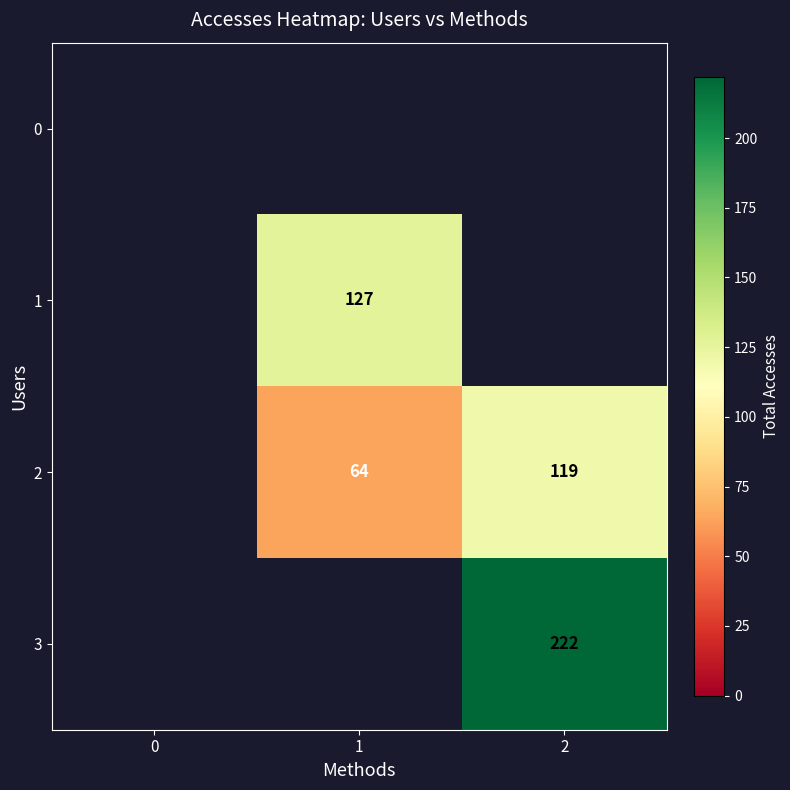

The value of 1 at 1 is 127. True or false?

True